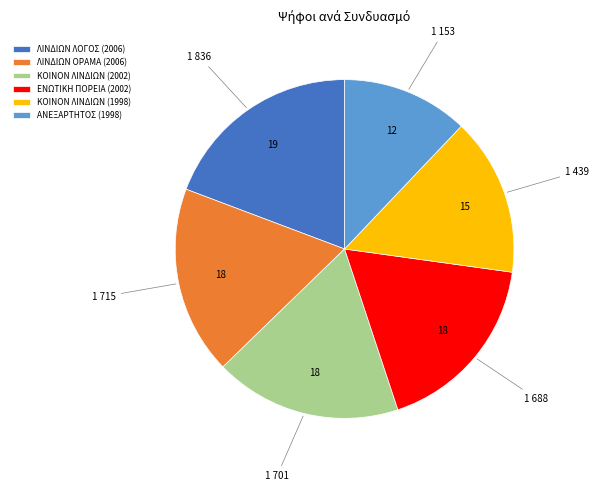

Do ΑΝΕΞΑΡΤΗΤΟΣ (1998) and ΛΙΝΔΙΩΝ ΟΡΑΜΑ (2006) together represent more than half of the pie?

No